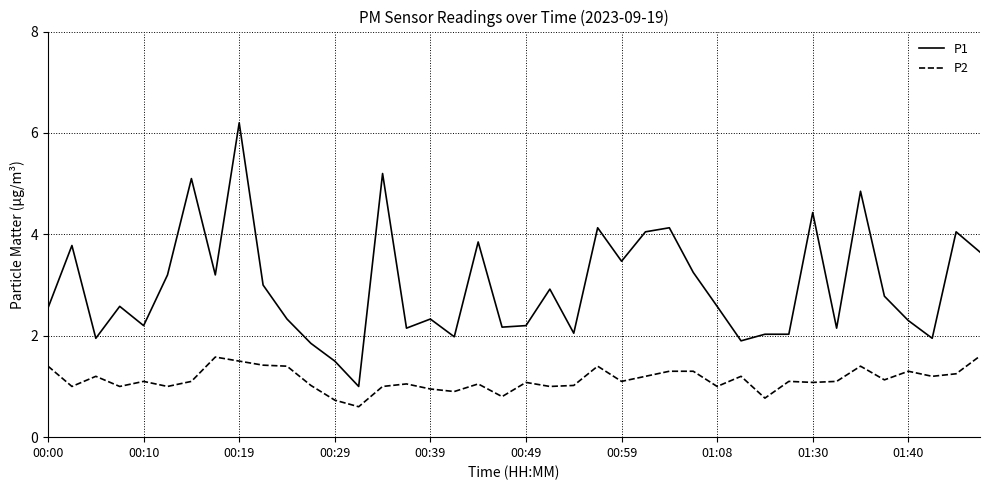

What is the maximum value for P1?

6.2